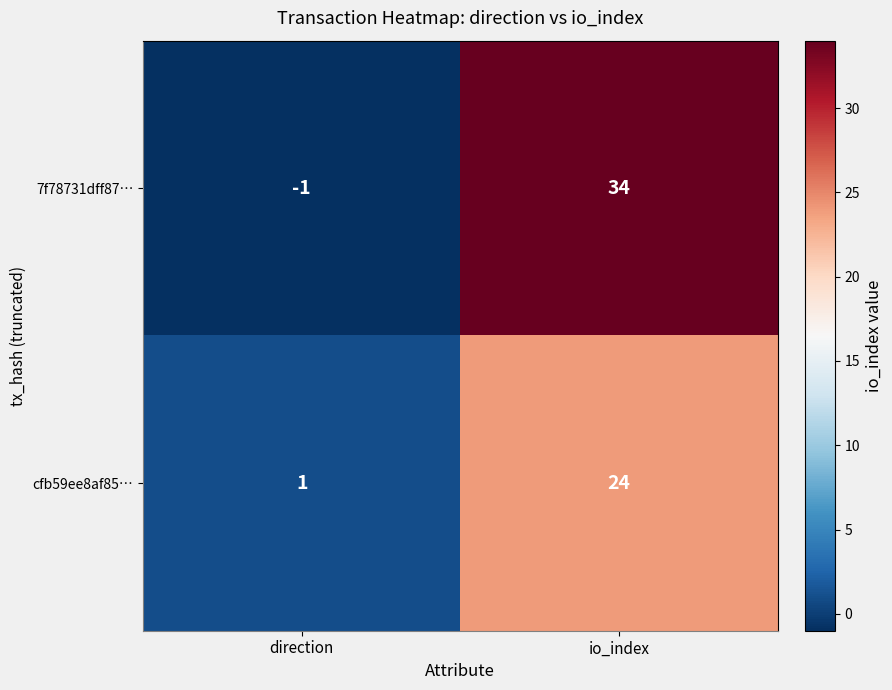

List the series in order of their peak value, lowest first.

cfb59ee8af85…, 7f78731dff87…